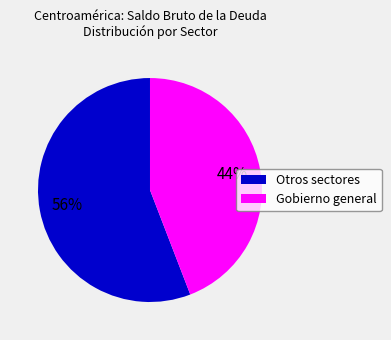

To the nearest percent, what is the average slice percentage?

50%